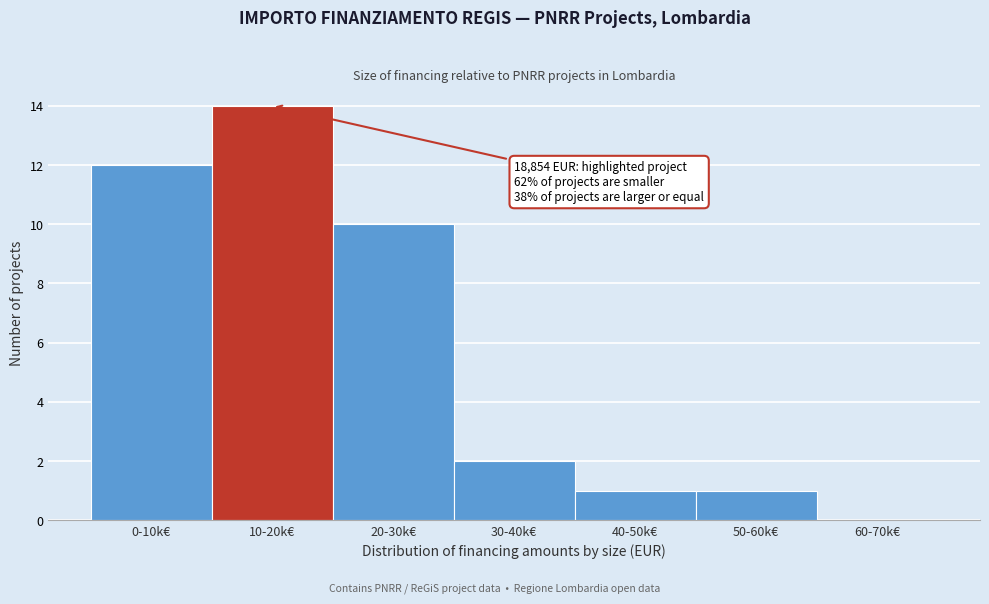

Reading left to right, what are all the values shown in this chart?

0-10k€=12	10-20k€=14	20-30k€=10	30-40k€=2	40-50k€=1	50-60k€=1	60-70k€=0